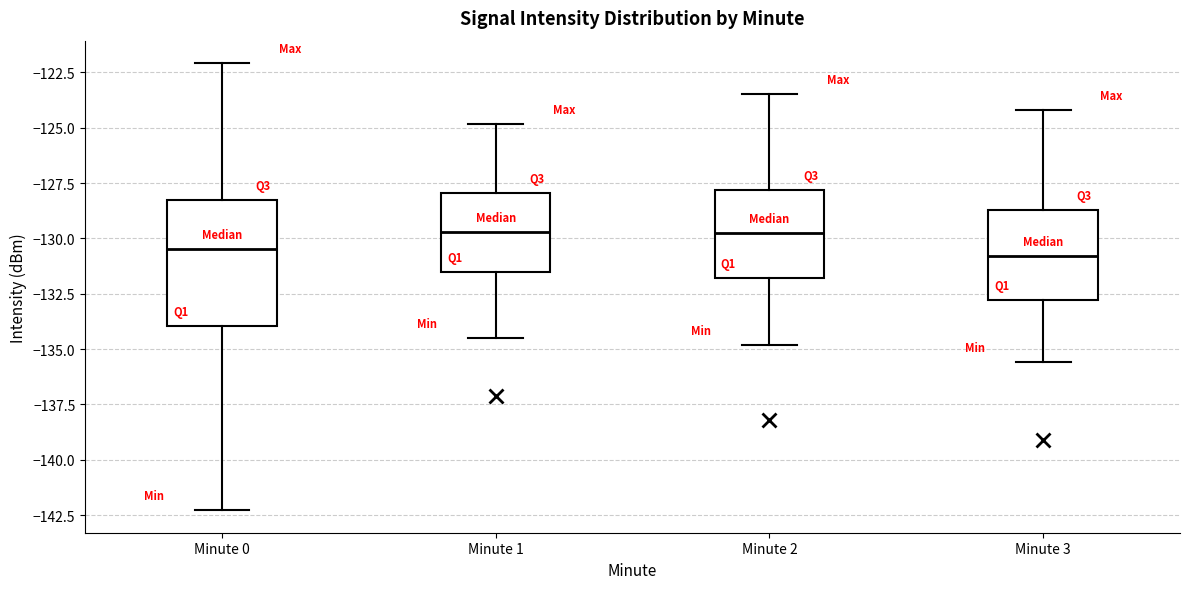

Which box is the tallest, from its lower edge to its upper edge?

Minute 0